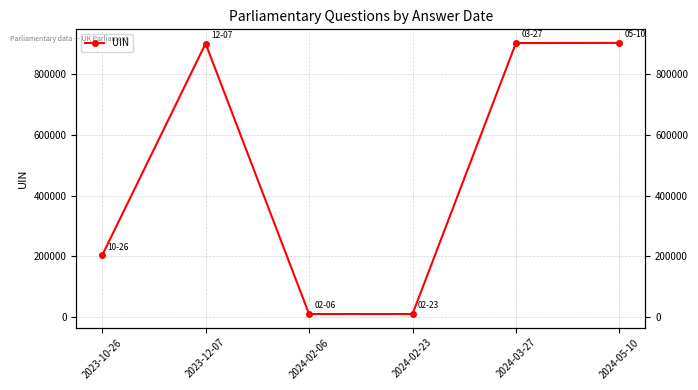

What is the label of the 4th point from the left?

2024-02-23